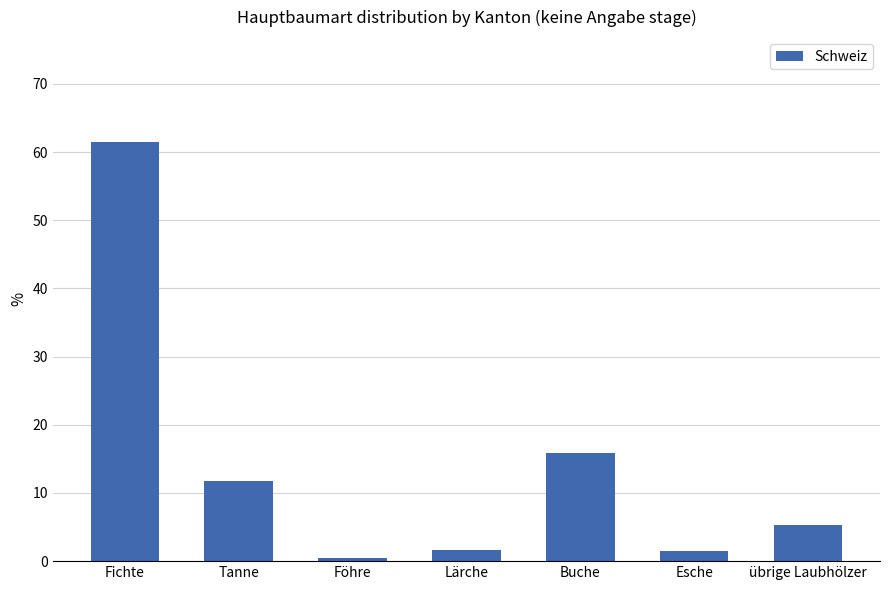

What is the label of the 5th bar from the left?

Buche